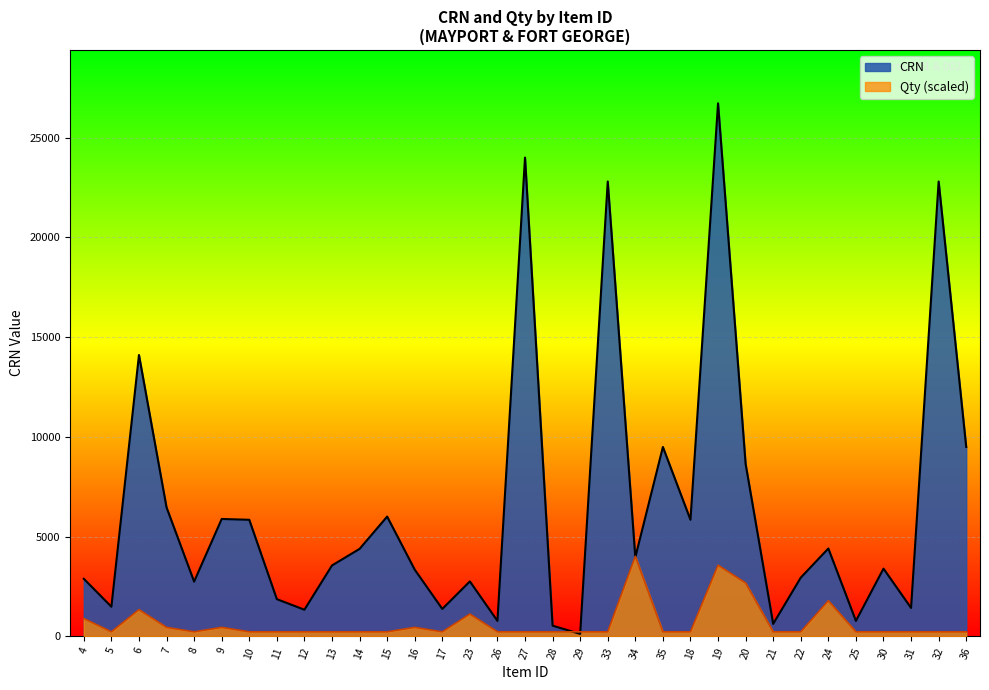

Read the Qty value at 18.

222.7